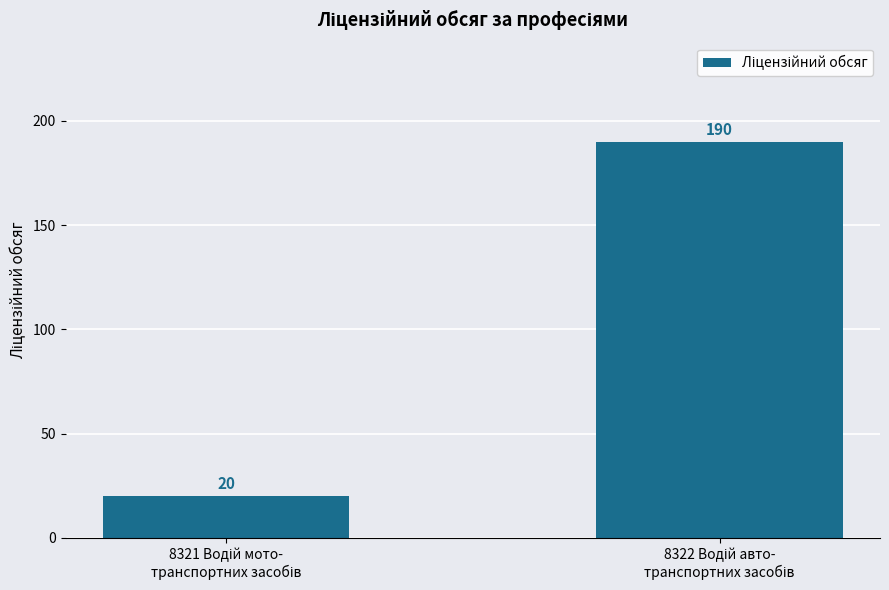

What is the value of the 1st bar from the left?

20